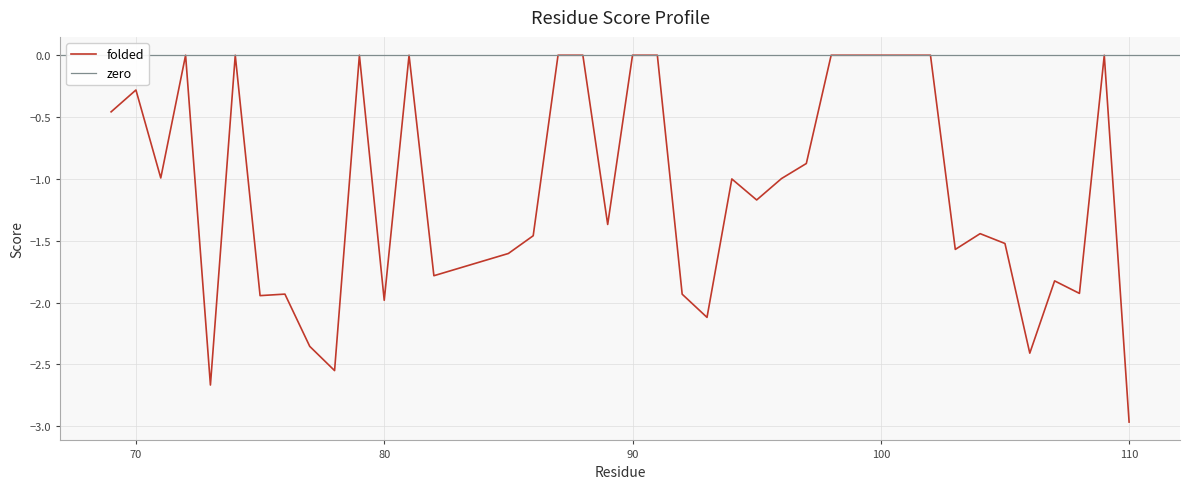

The value at 73 is -4.4. True or false?

False